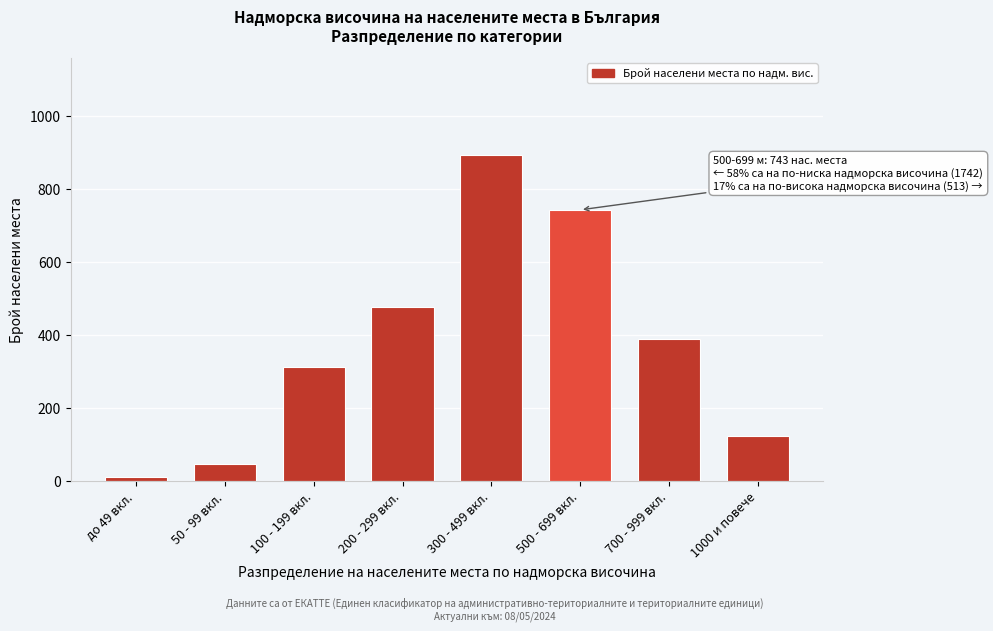

Reading right to left, extract all data points from this chart.

1000 и повече=124	700 - 999 вкл.=389	500 - 699 вкл.=743	300 - 499 вкл.=892	200 - 299 вкл.=478	100 - 199 вкл.=312	50 - 99 вкл.=48	до 49 вкл.=12